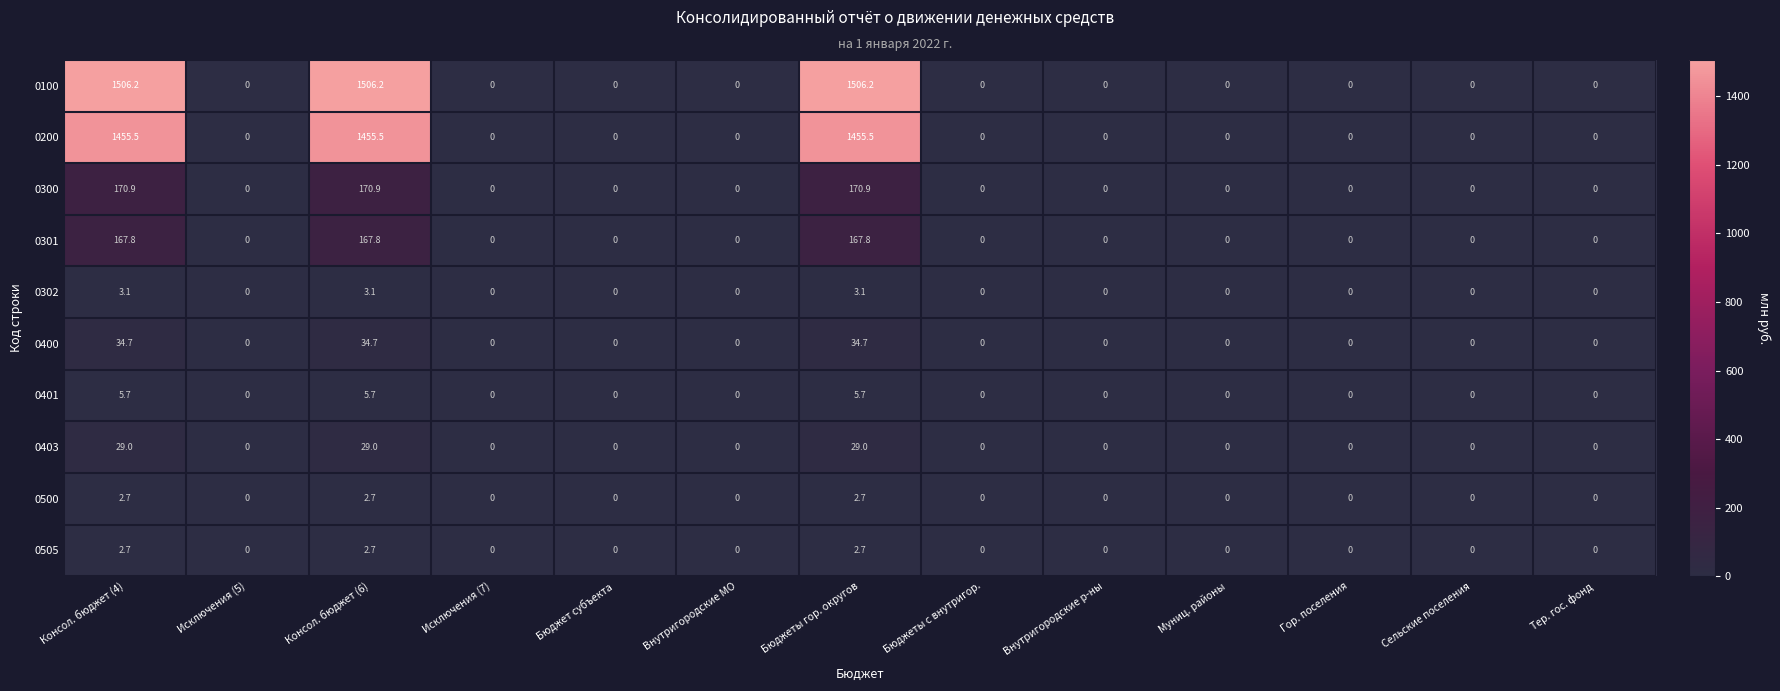

How many categories are shown in the chart?

13